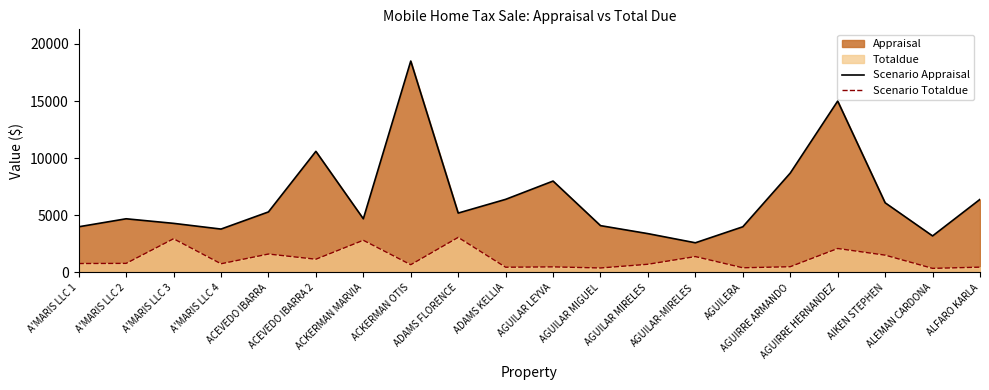

The value of Scenario Totaldue at AIKEN STEPHEN is 463.3. True or false?

False